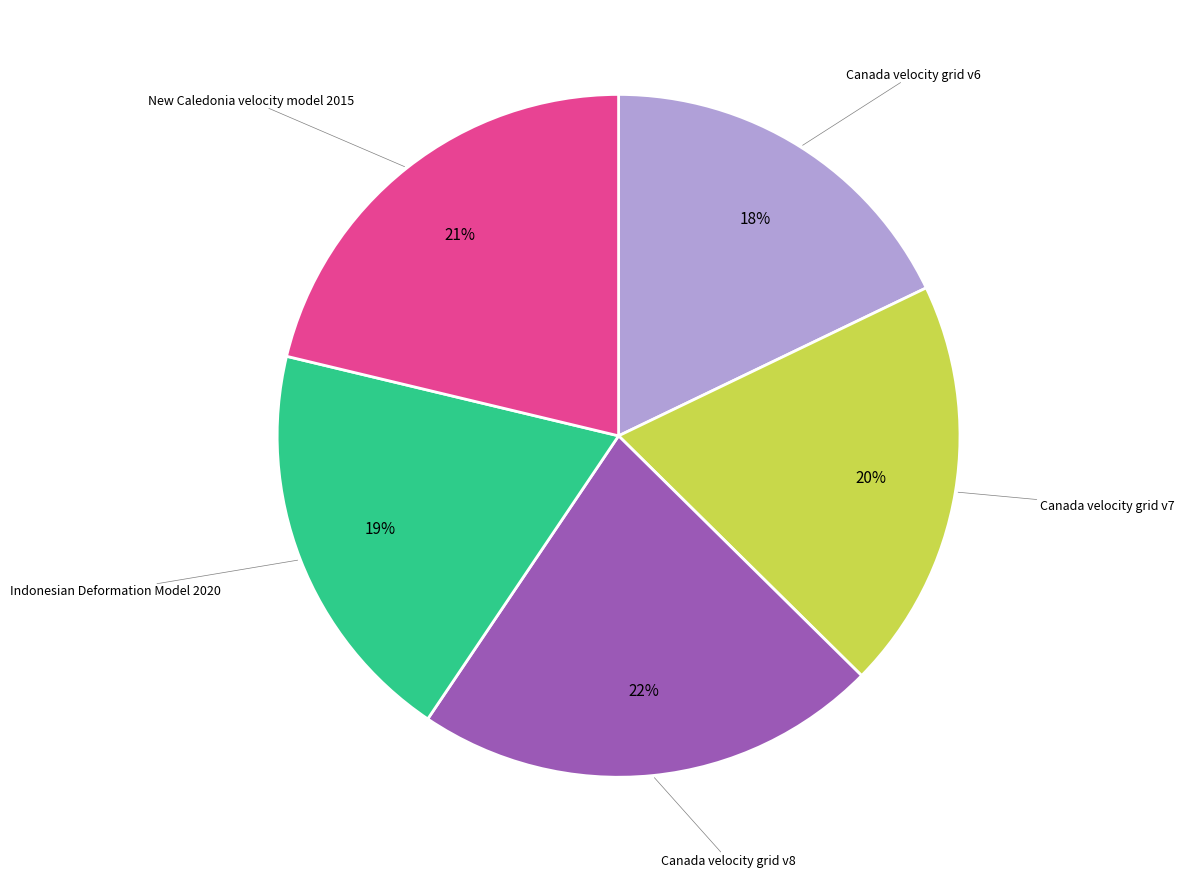

To the nearest percent, what is the difference between the largest and smallest slice percentages?

4%